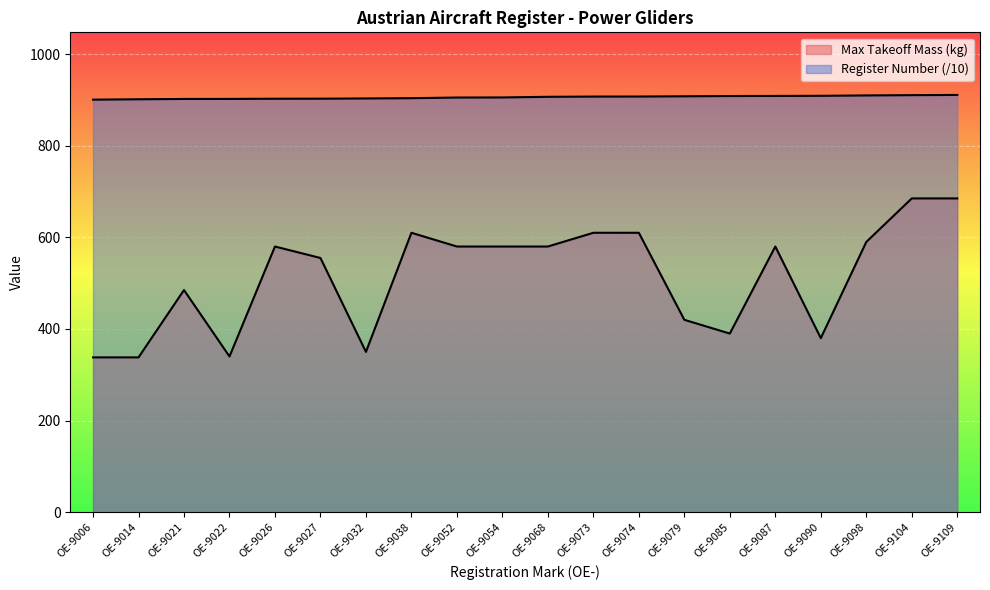

Which series has the largest total across all categories?

Register Number